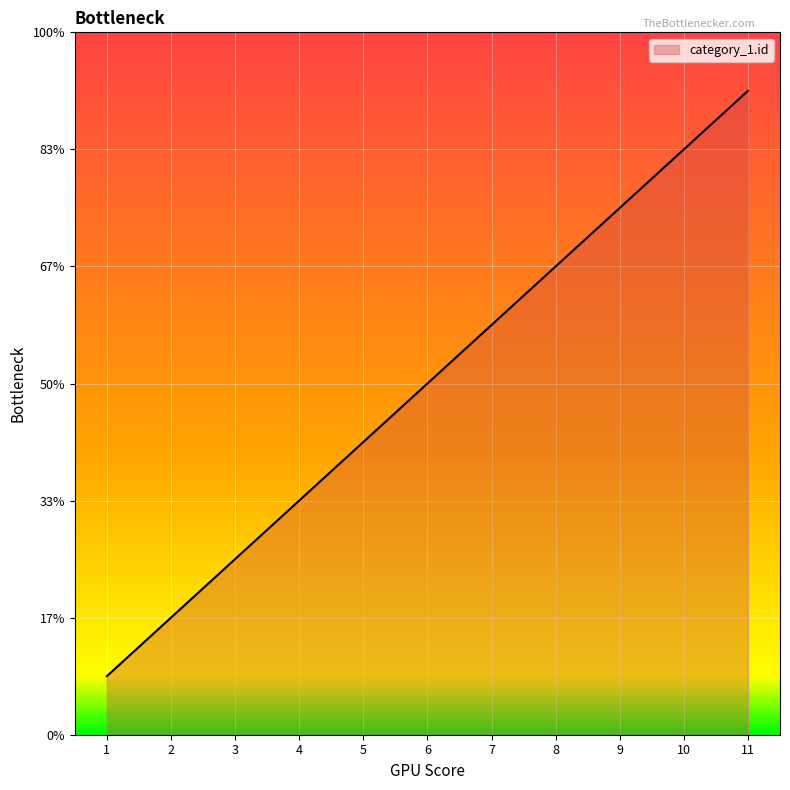

How many values are between 3 and 9?

7